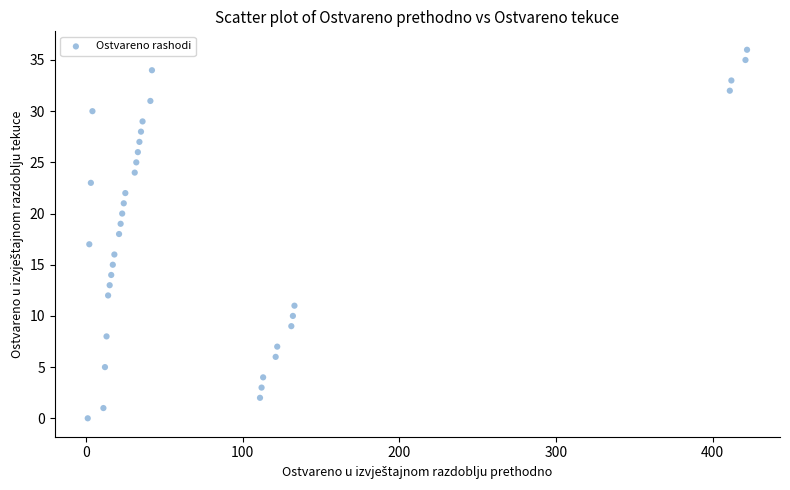

What is the range of X values (max minus min)?

421